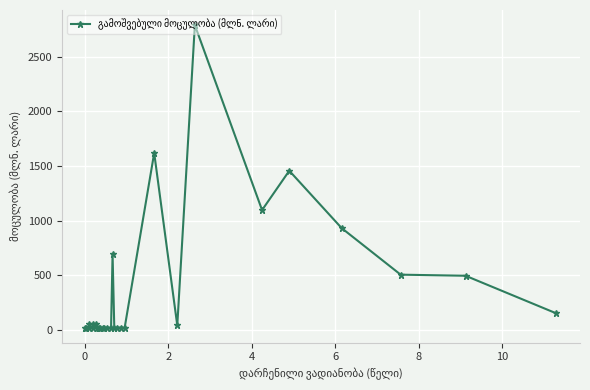

Reading left to right, what are all the values shown in this chart?

20.0	20.0	20.0	50.0	50.0	20.0	50.0	20.0	20.0	20.0	20.0	20.0	20.0	20.0	692.2	20.0	20.0	20.0	20.0	1619.2	40.0	2790.6	1096.5	1456.8	931.3	505.0	495.0	150.0